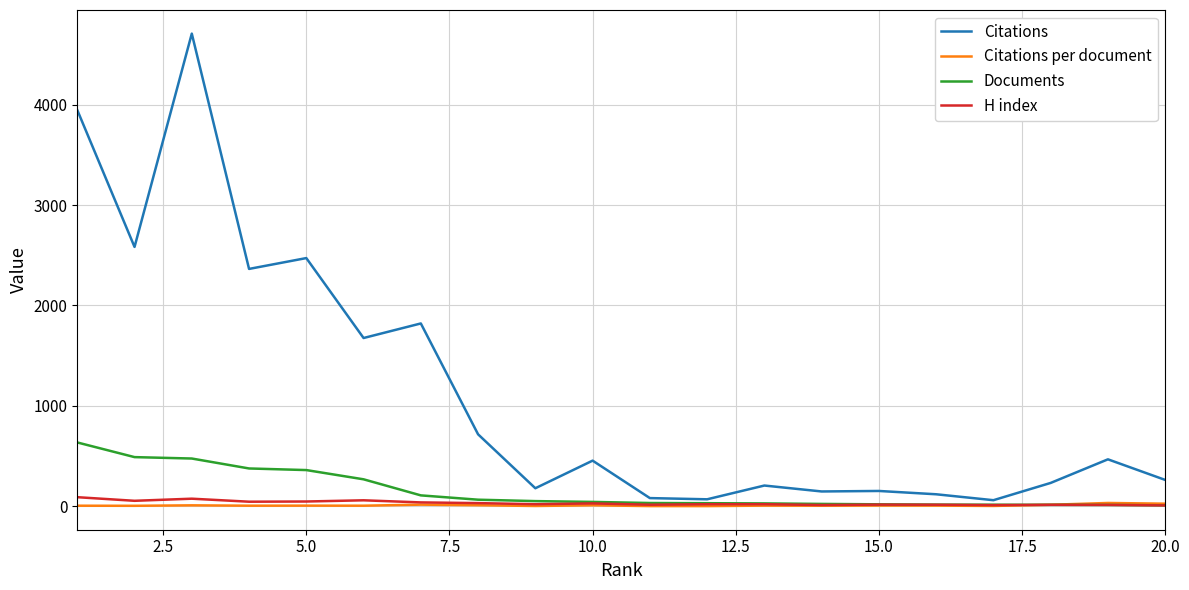

Which series has the largest total across all categories?

Citations